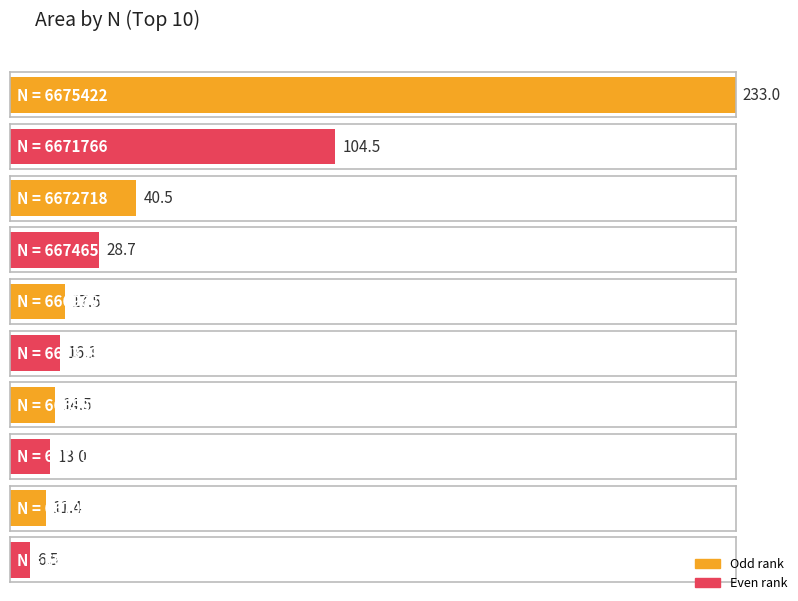

Which category has the highest value across all series?

6675422